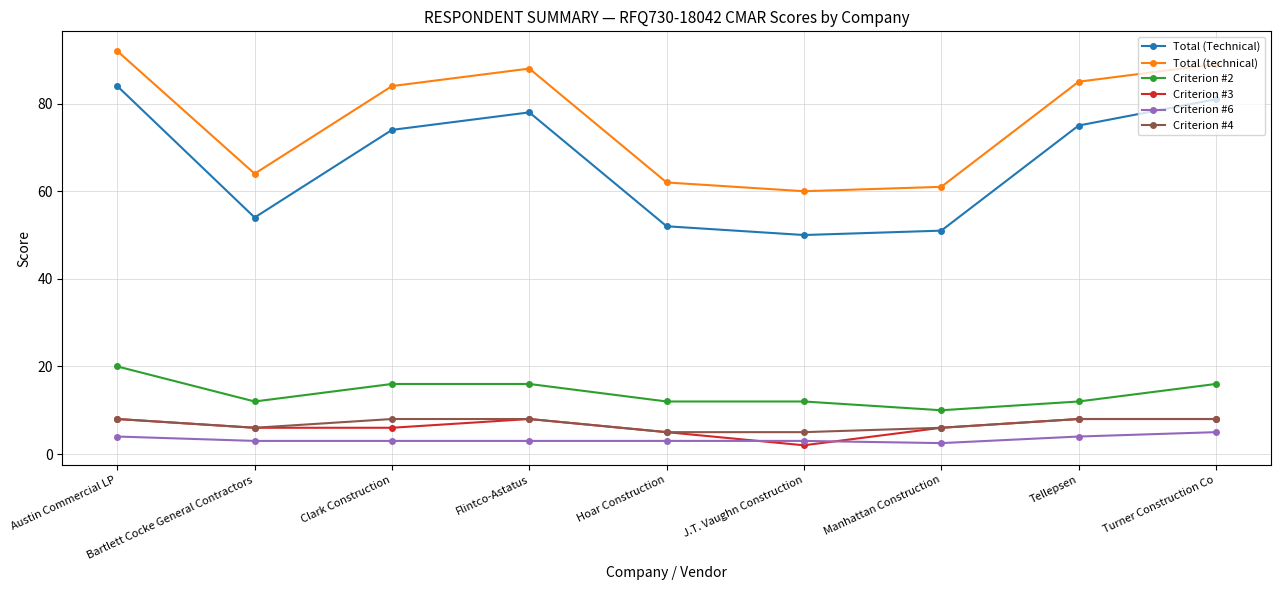

Is the value of Criterion #6 at Turner Construction Co greater than the value of Criterion #4 at Tellepsen?

No